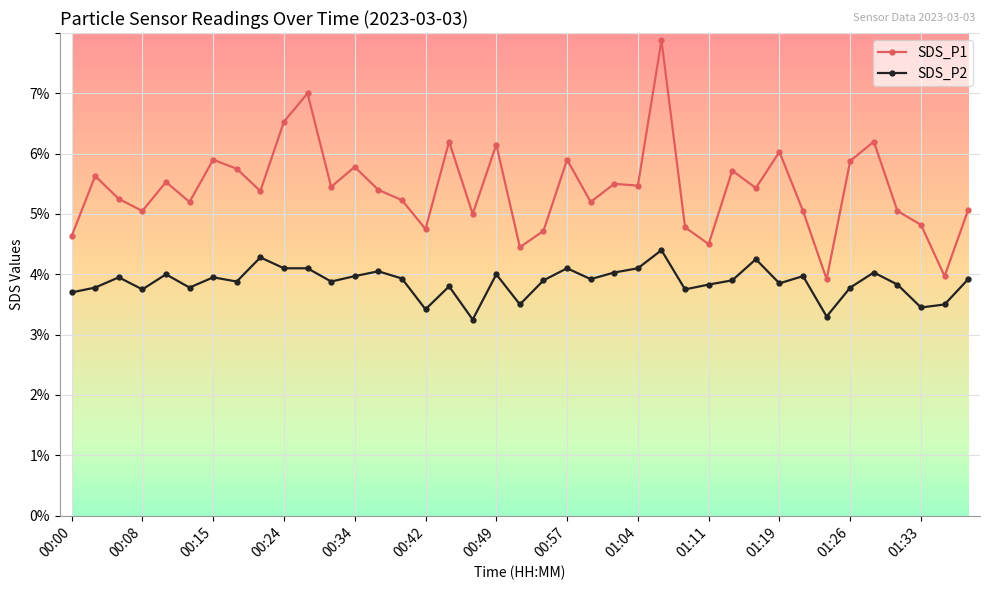

List the series in order of their peak value, lowest first.

SDS_P2, SDS_P1